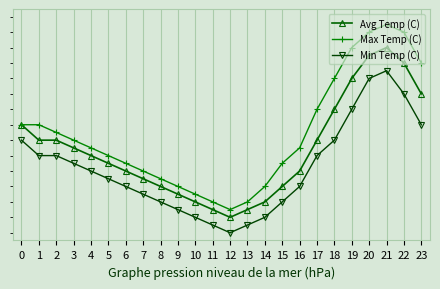

Which series has the largest range (max minus min)?

Max Temp (C)